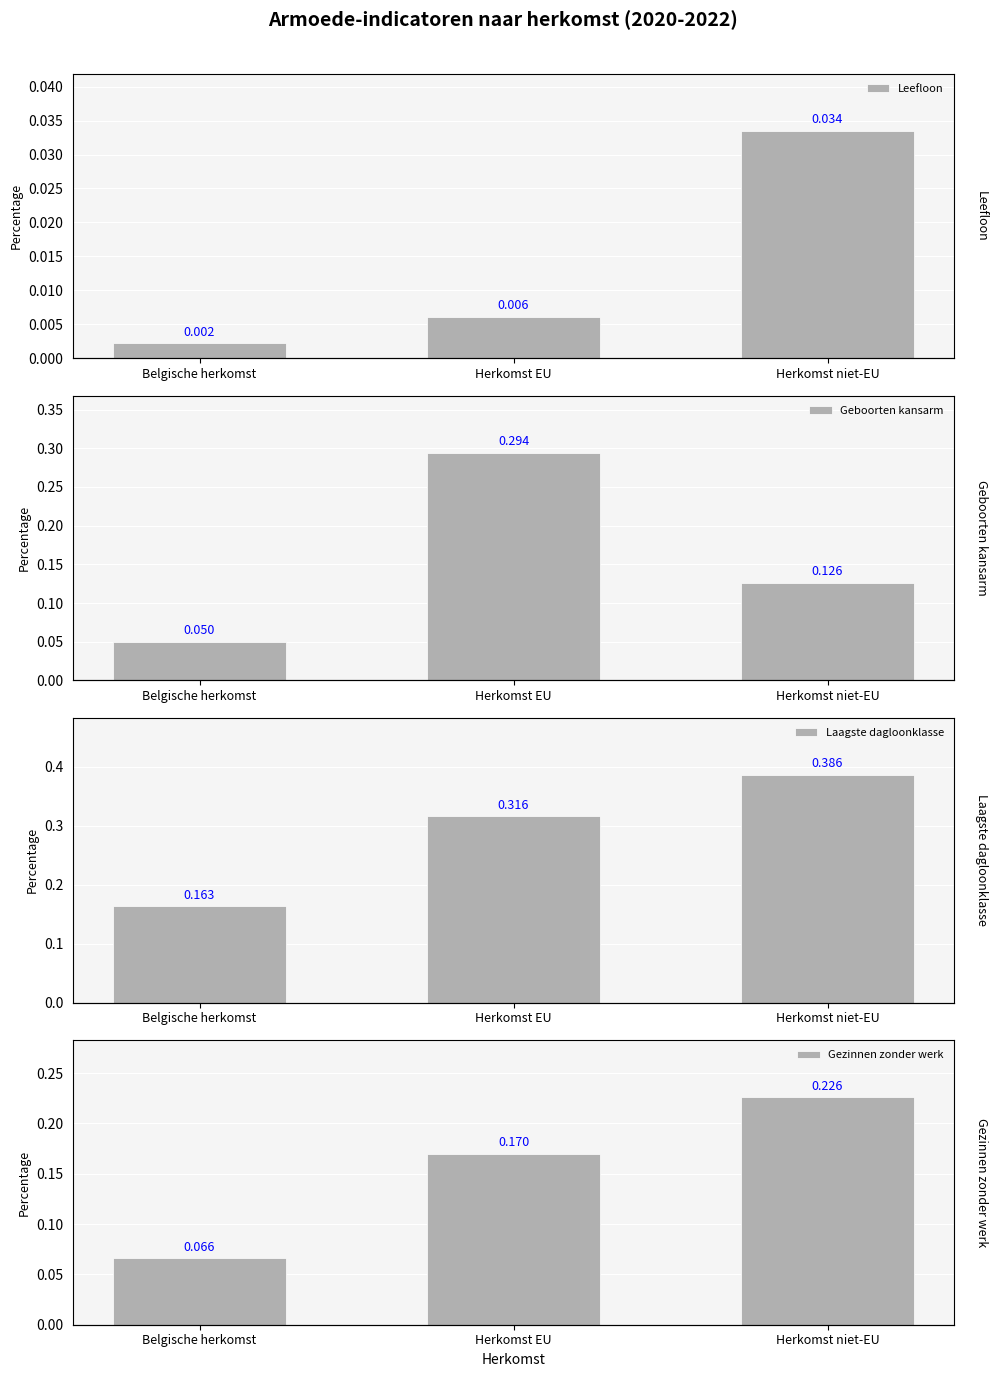

Count the number of data series in this chart.

4